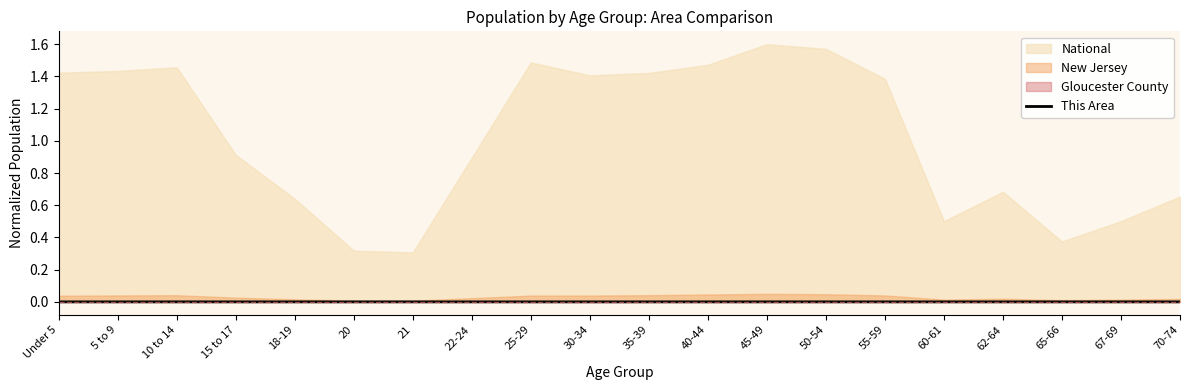

The chart shows a value of 0.0 at 62-64. True or false?

True